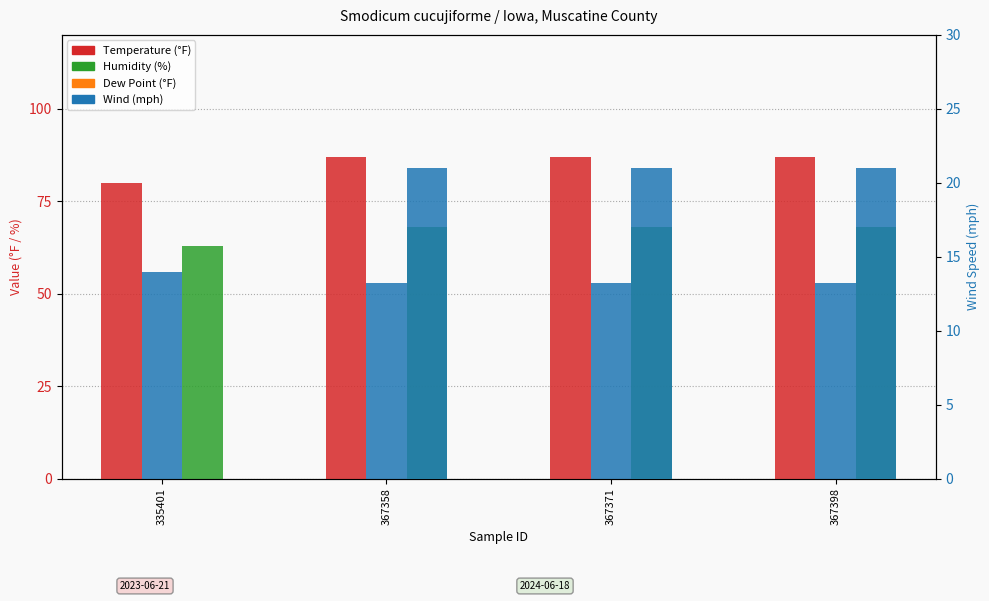

Is the value of Dew Point at 367358 greater than the value of Wind at 367358?

Yes